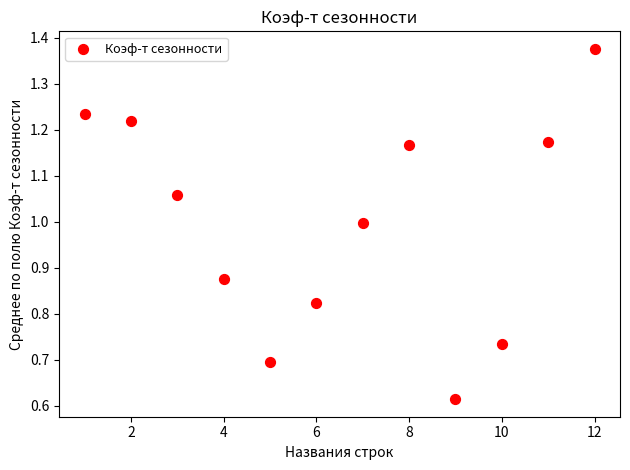

What is the range of X values (max minus min)?

11.0